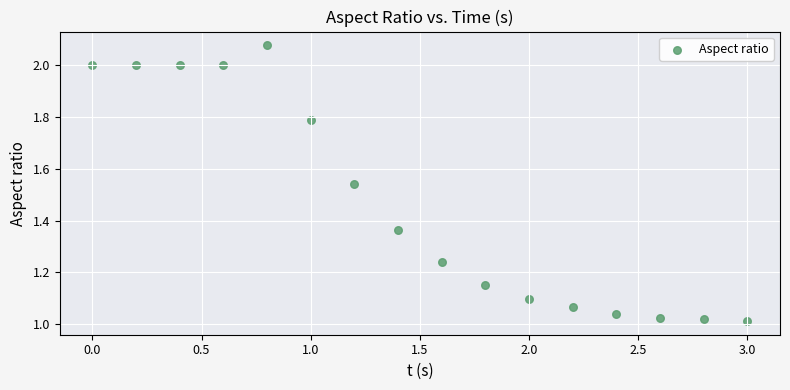

What is the range of X values (max minus min)?

3.0